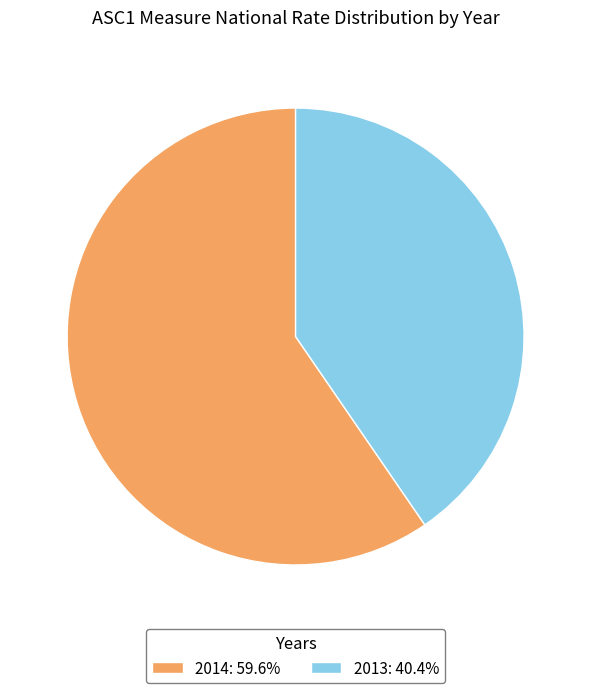

Which has a higher value, 2013 or 2014?

2014